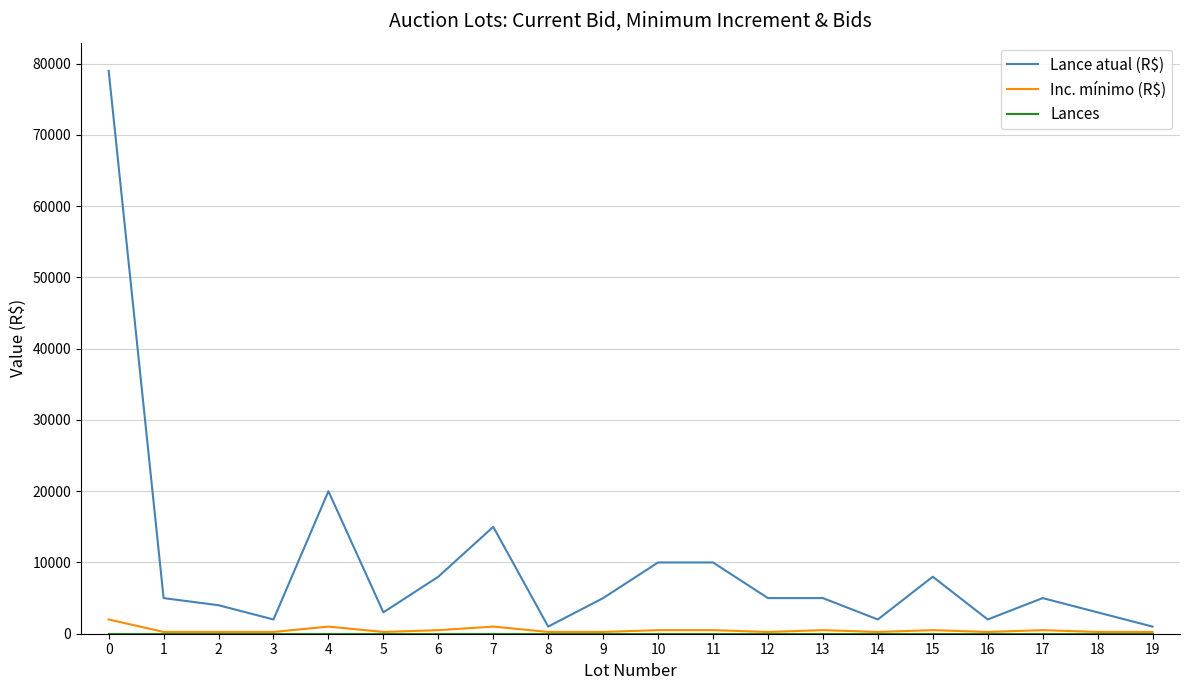

Is the value of Lance atual (R$) at 13 greater than the value of Inc. mínimo (R$) at 8?

Yes